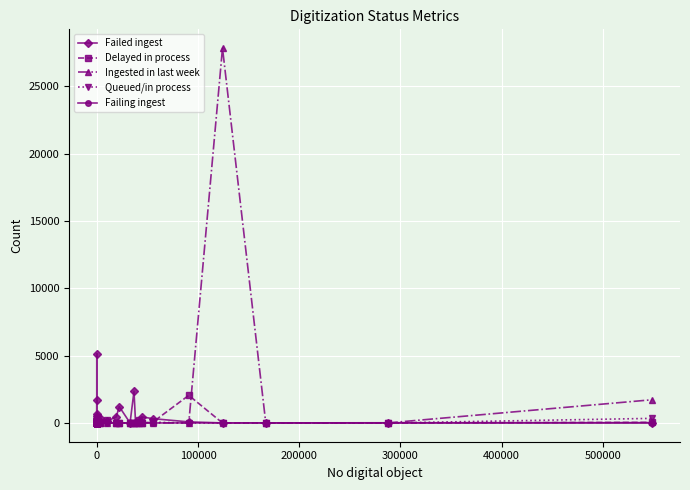

Reading left to right, what are all the values shown in this chart?

Failed ingest: 3	28	5139	543	0	687	207	292	0	9	0	0	388	0	9	1	3	6	107	1738	10	60	5	0	123	335	116	455	1220	5	2350	44	101	458	322	81	4	6	15	26
Delayed in process: 0	0	0	0	0	0	0	0	0	0	0	0	0	0	0	0	0	0	0	0	0	0	0	0	0	27	189	0	1	0	0	7	210	0	54	2051	0	9	0	47
Ingested in last week: 0	0	0	0	0	0	142	36	0	0	0	1	0	0	0	0	0	0	0	0	0	0	0	0	53	2	3	1	2	0	3	1	0	13	7	0	27837	0	4	1725
Queued/in process: 0	0	0	0	0	0	142	36	0	0	0	0	0	0	0	0	0	0	0	0	0	0	0	0	0	1	1	0	1	0	2	0	0	1	57	0	0	0	1	342
Failing ingest: 0	0	0	0	0	0	1	0	0	0	0	0	0	0	0	0	0	0	0	0	0	0	0	0	0	0	0	0	1	0	0	5	0	0	0	5	0	1	0	1